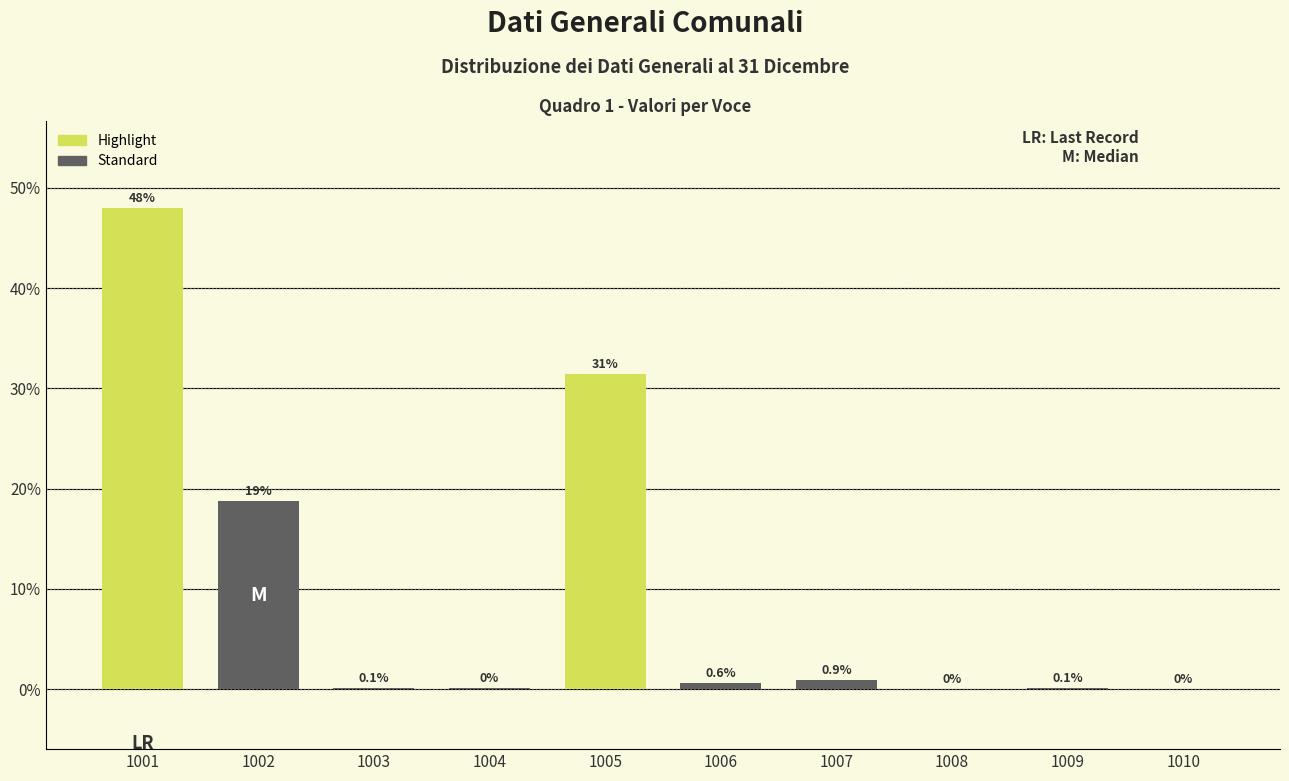

Reading right to left, list all the values displayed in this chart.

1010=0.0	1009=0.1	1008=0.0	1007=0.9	1006=0.6	1005=31.4	1004=0.1	1003=0.1	1002=18.7	1001=48.0